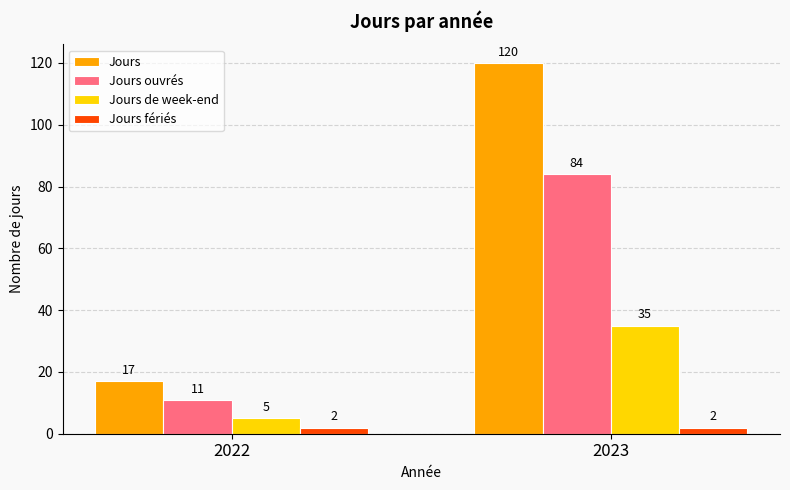

How many values in the Jours de week-end series are below 35?

1